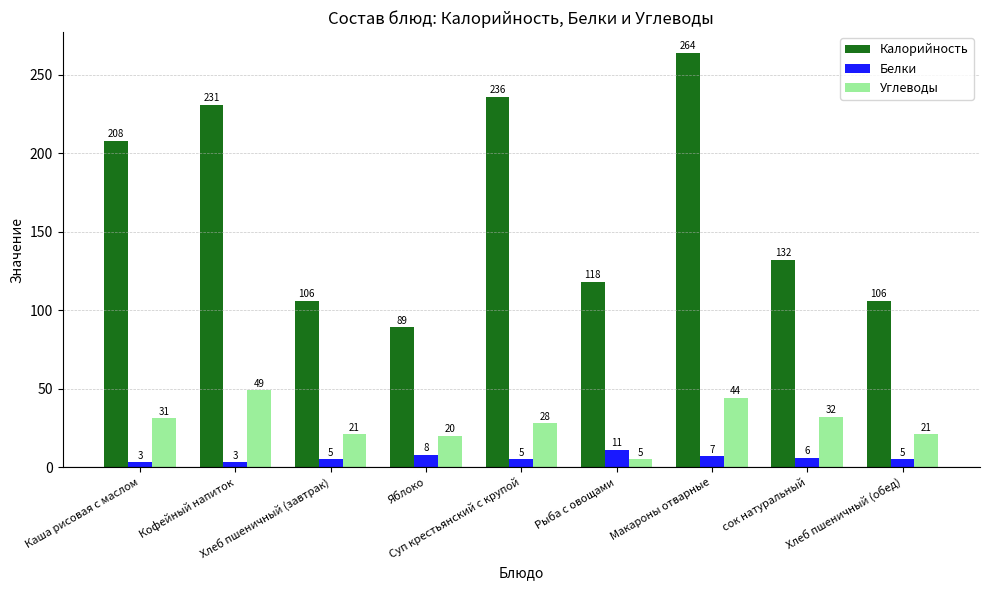

Which series has the widest spread of values?

Калорийность